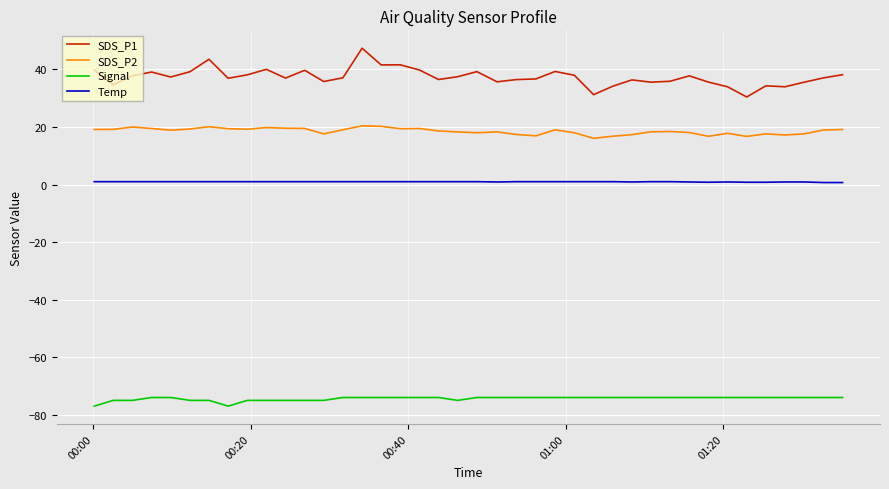

Which series has the largest range (max minus min)?

SDS_P1